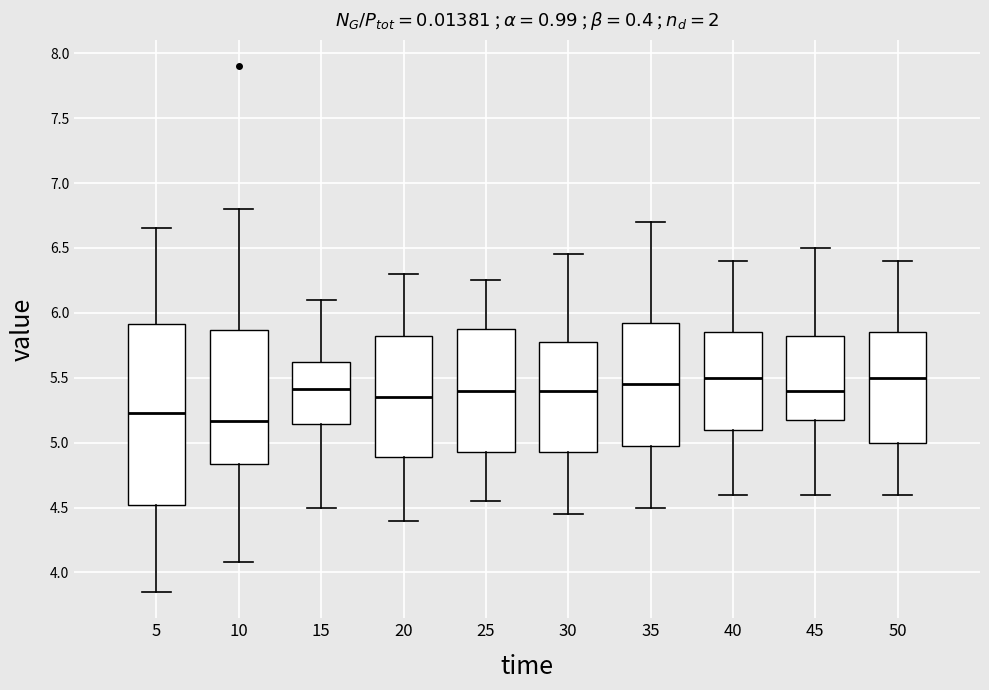

Where does the upper whisker of the box at x = 25 end on the y-axis? The values are not printed on the chart, so give them approximately, as read against the axis.

6.25